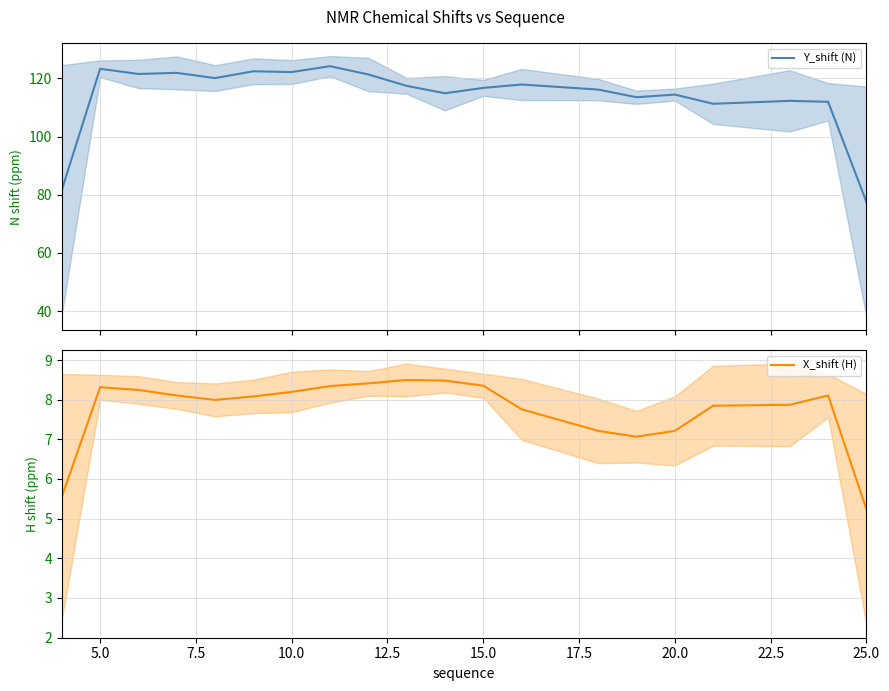

Reading left to right, what are all the values shown in this chart?

Y_shift (N): 81.7	123.3	121.6	121.9	120.1	122.5	122.2	124.2	121.4	117.5	114.9	116.8	117.9	116.2	113.6	114.5	111.3	112.3	112.0	77.6
X_shift (H): 5.5	8.3	8.2	8.1	8.0	8.1	8.2	8.3	8.4	8.5	8.5	8.4	7.8	7.2	7.1	7.2	7.8	7.9	8.1	5.2